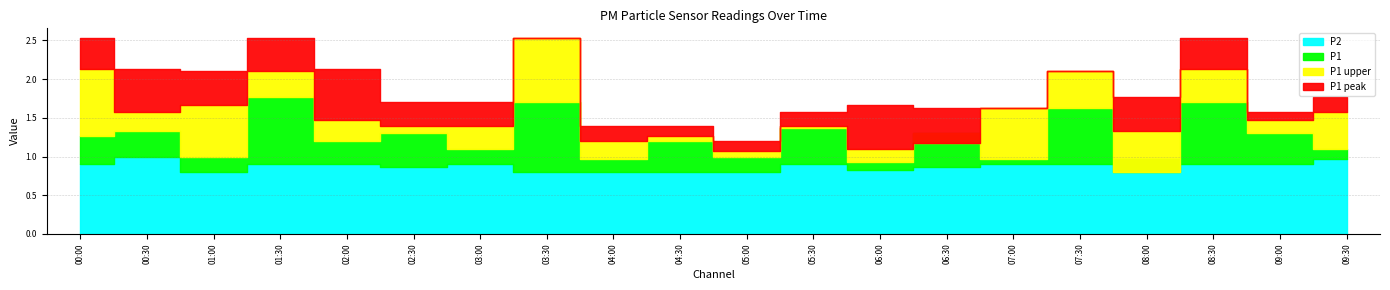

True or false: P1_peak and P1_upper cross at least once.

False